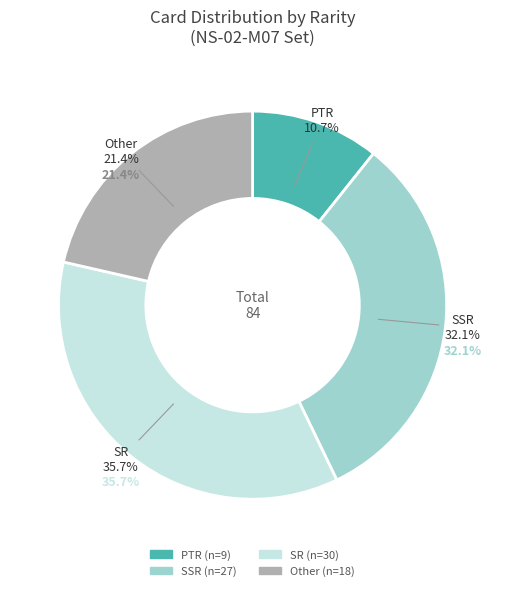

To the nearest percent, what is the difference between the PTR and Other slice percentages?

11%